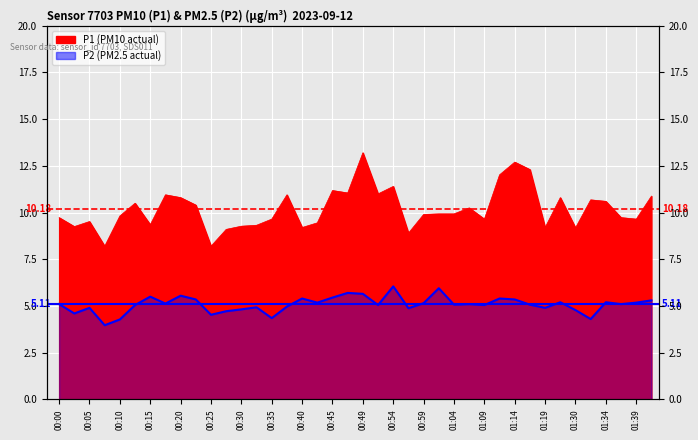

True or false: P2 and P1 intersect in this chart.

False